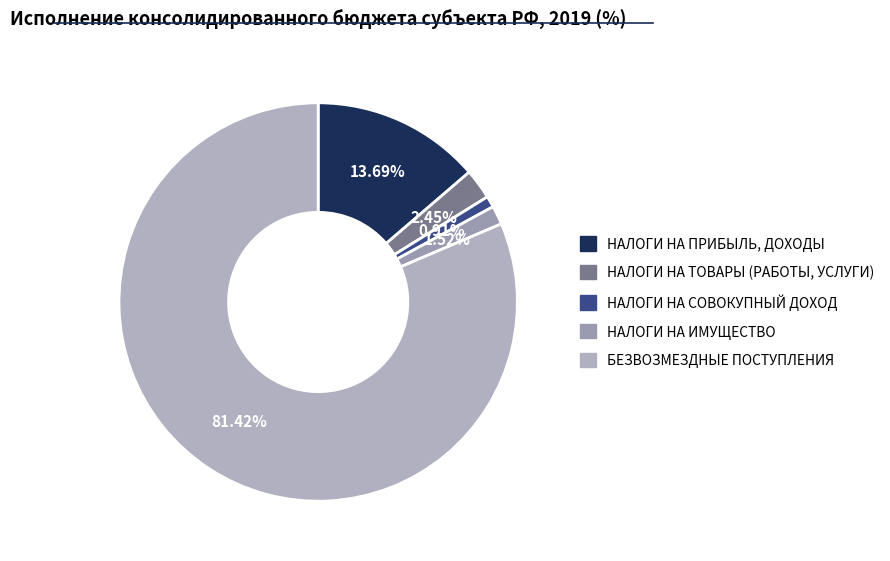

To the nearest percent, what is the combined percentage of НАЛОГИ НА ПРИБЫЛЬ, ДОХОДЫ and НАЛОГИ НА СОВОКУПНЫЙ ДОХОД?

15%